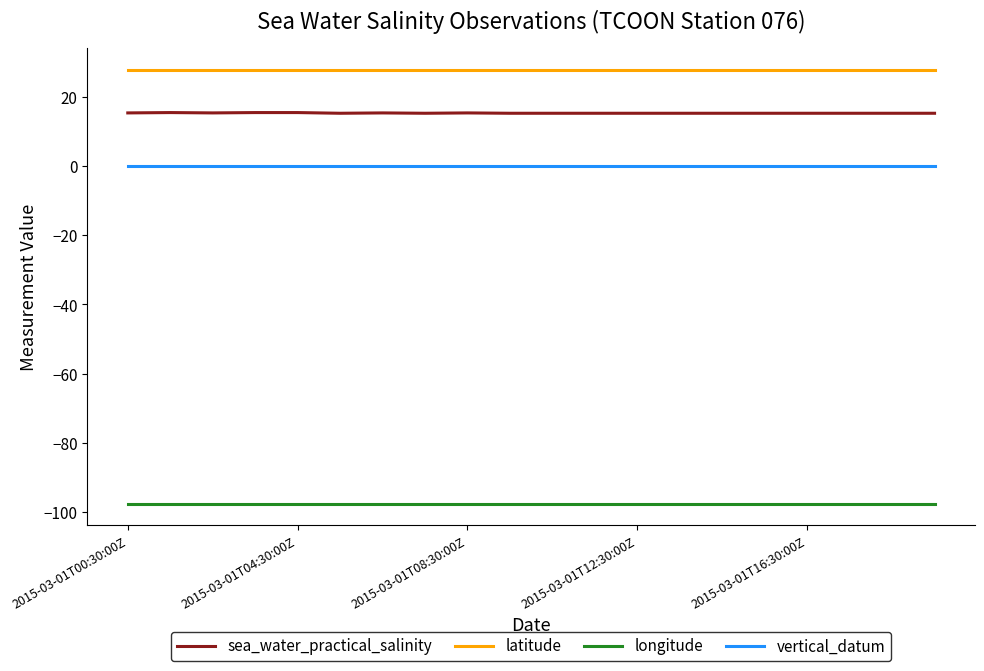

How many distinct data groups are displayed?

4